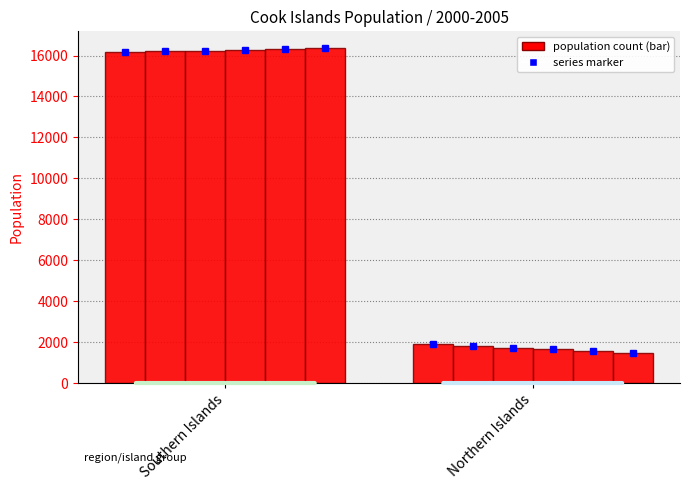

Reading right to left, extract all data points from this chart.

Pop_2000: Northern Islands=1923.9	Southern Islands=16166.1
Pop_2001: Northern Islands=1825.0	Southern Islands=16201.0
Pop_2002: Northern Islands=1732.2	Southern Islands=16238.4
Pop_2003: Northern Islands=1645.0	Southern Islands=16278.3
Pop_2004: Northern Islands=1563.2	Southern Islands=16320.6
Pop_2005: Northern Islands=1486.3	Southern Islands=16365.3